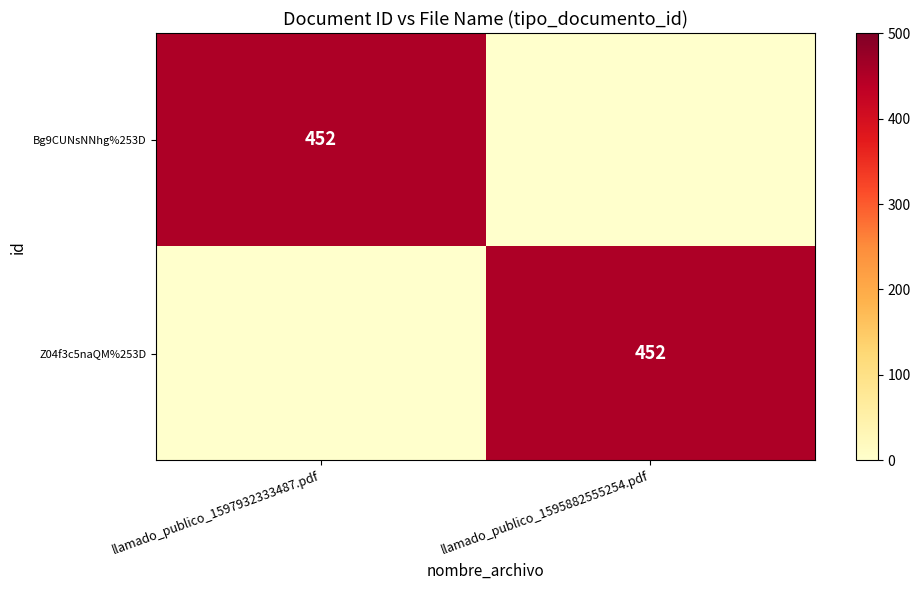

The value of Z04f3c5naQM%253D at llamado_publico_1595882555254.pdf is 606. True or false?

False